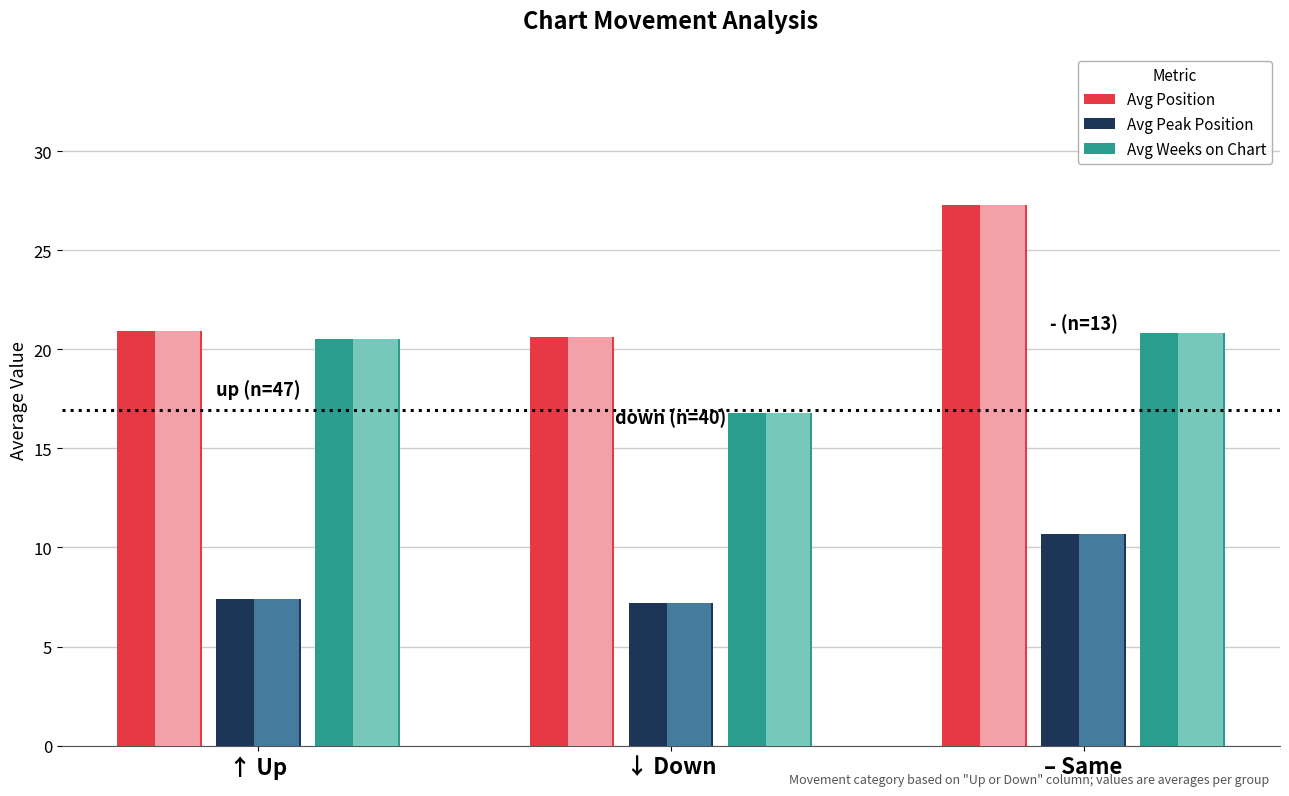

What is the difference between the Avg Weeks on Chart values at ↑ Up and – Same?

0.3